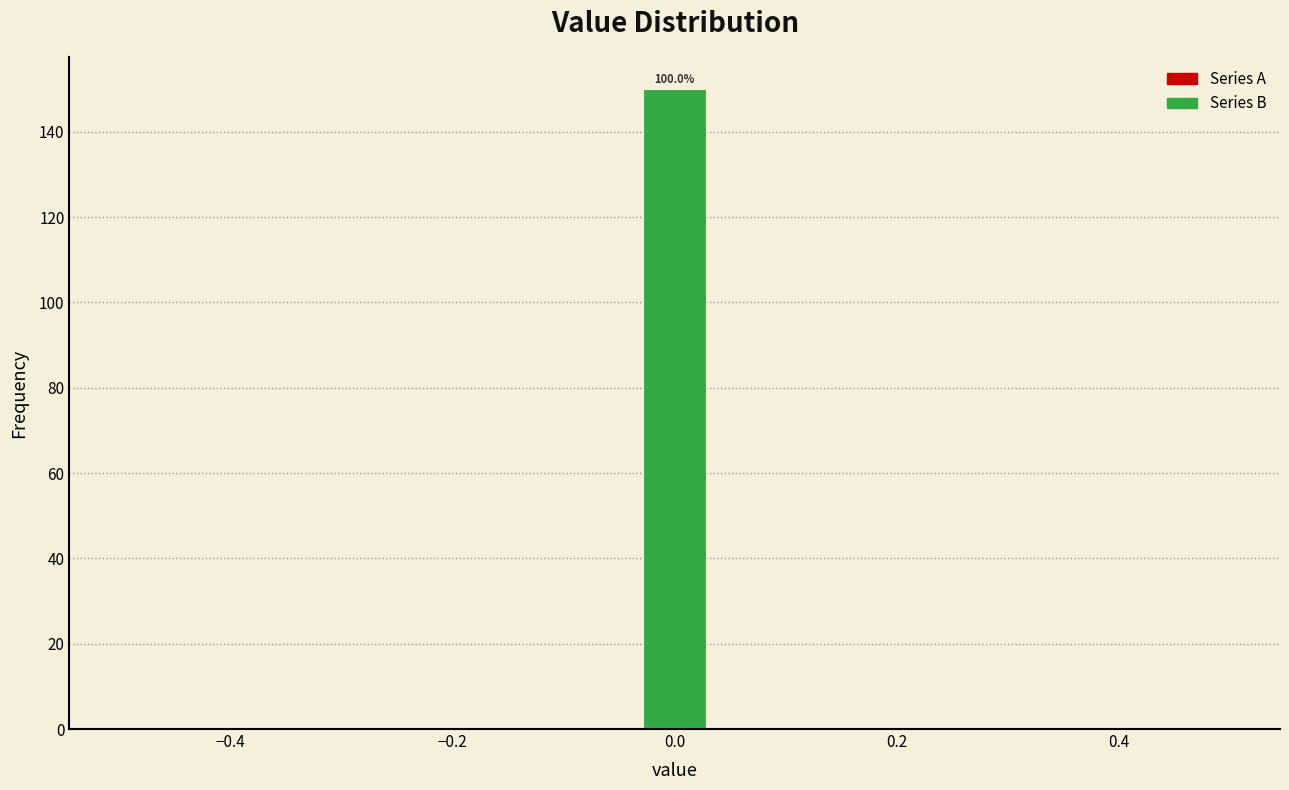

Around what value on the x-axis is the tallest bar? Give the approximate position of its centre, as read against the axis.

0.00